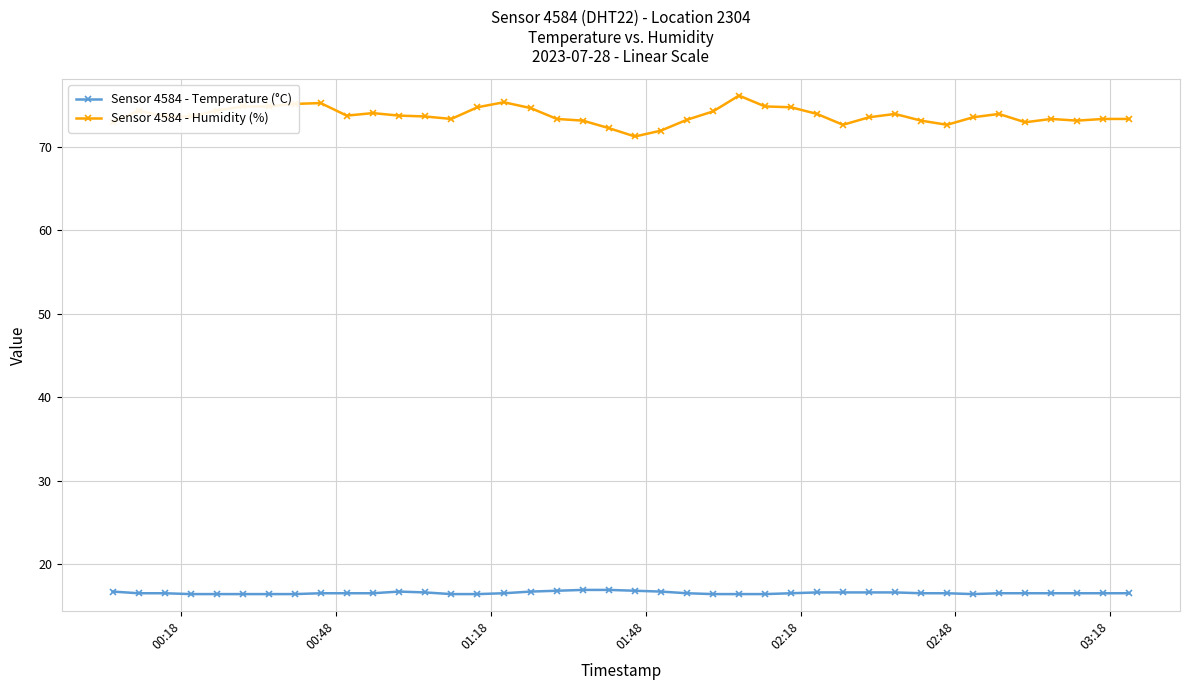

What is the difference between the maximum and second lowest values in the Sensor 4584 - Humidity (%) series?

4.2